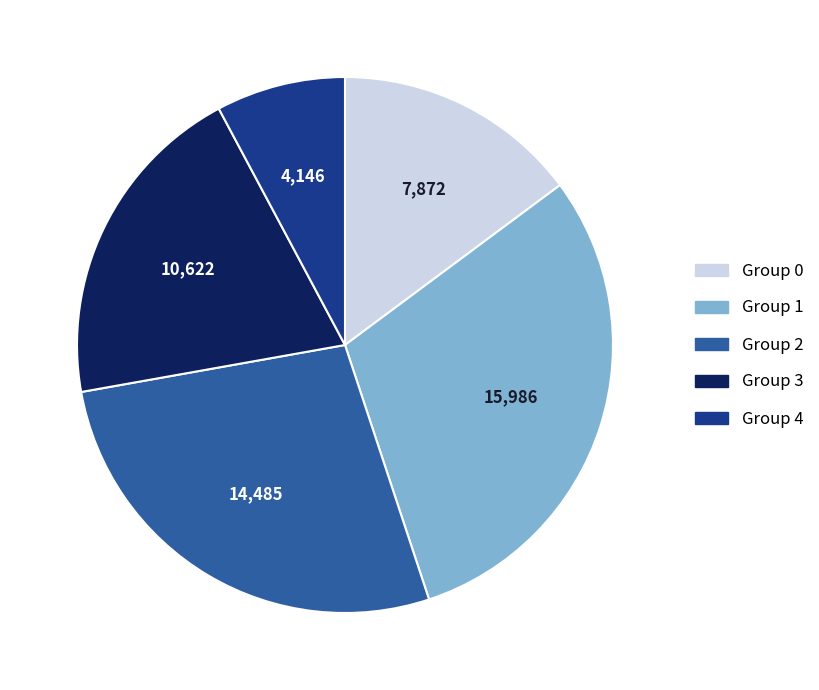

Is there a majority slice in this chart?

No